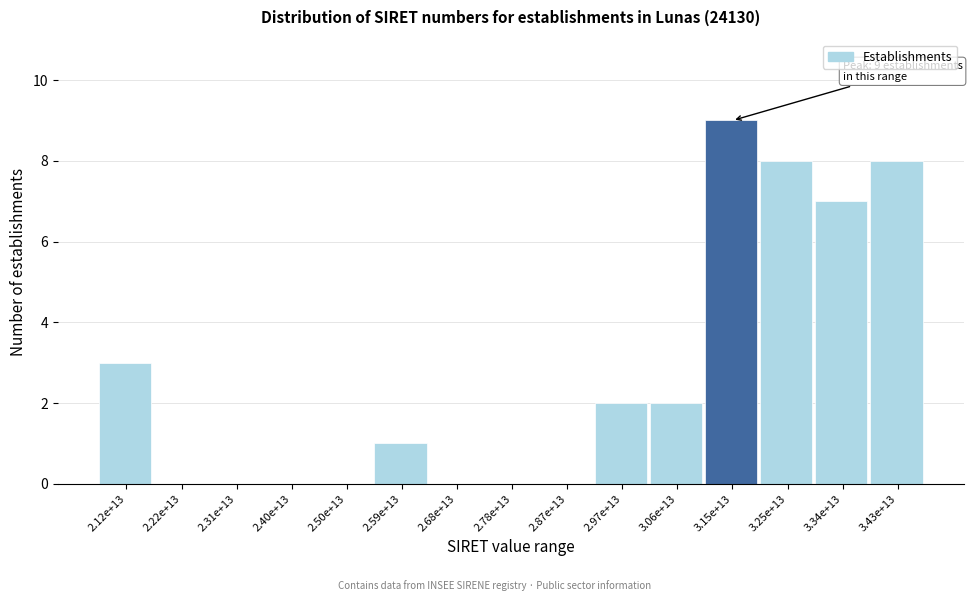

Reading left to right, list all the values displayed in this chart.

2.12e+13=3	2.22e+13=0	2.31e+13=0	2.40e+13=0	2.50e+13=0	2.59e+13=1	2.68e+13=0	2.78e+13=0	2.87e+13=0	2.97e+13=2	3.06e+13=2	3.15e+13=9	3.25e+13=8	3.34e+13=7	3.43e+13=8